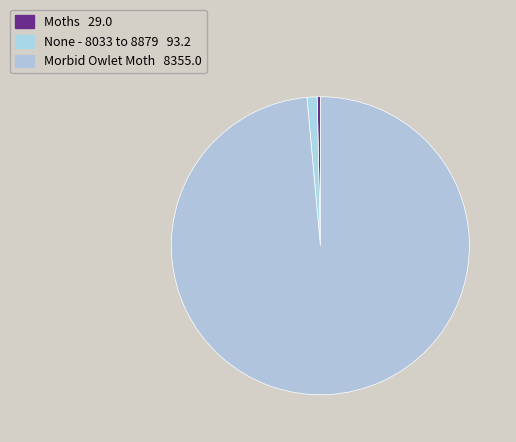

Which slice represents more than half of the pie?

Morbid Owlet Moth